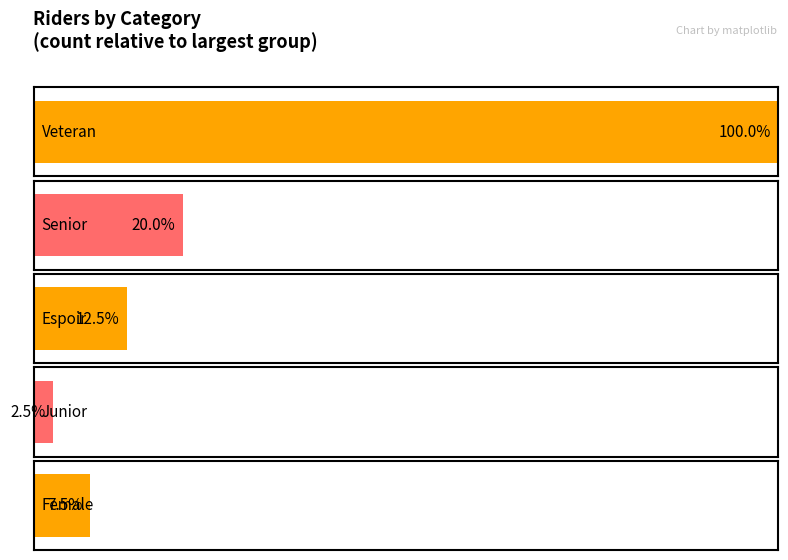

Count the number of categories in the chart.

5